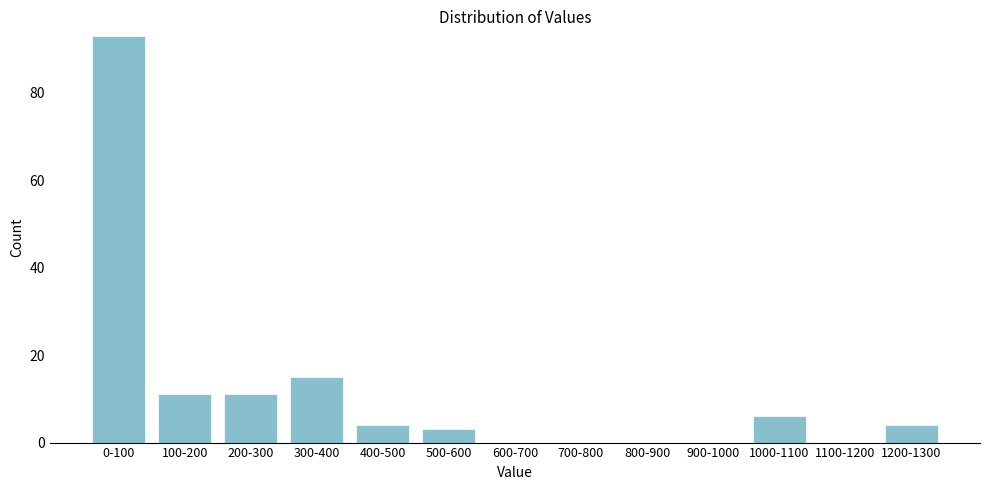

Reading right to left, list all the values displayed in this chart.

1200-1300=4	1100-1200=0	1000-1100=6	900-1000=0	800-900=0	700-800=0	600-700=0	500-600=3	400-500=4	300-400=15	200-300=11	100-200=11	0-100=93